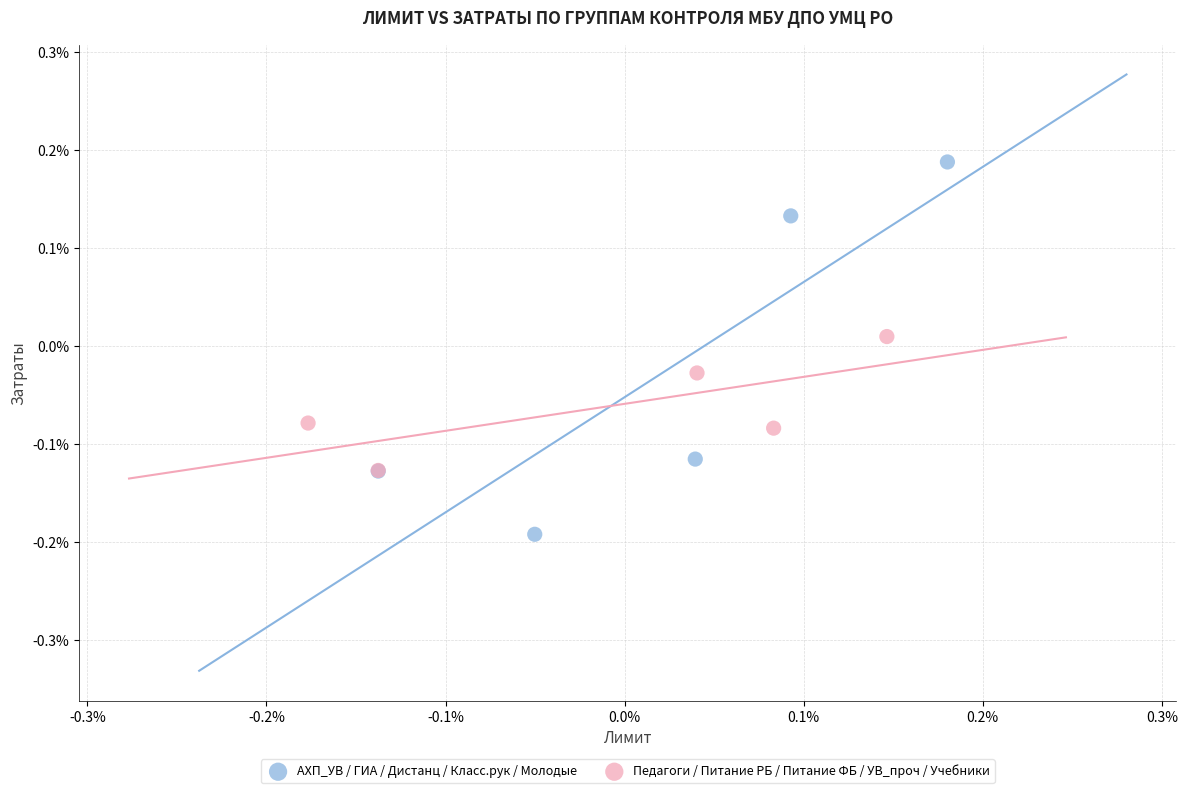

What are all the series names shown in the legend?

АХП_УВ / ГИА / Дистанц / Класс.рук / Молодые, Педагоги / Питание РБ / Питание ФБ / УВ_проч / Учебники